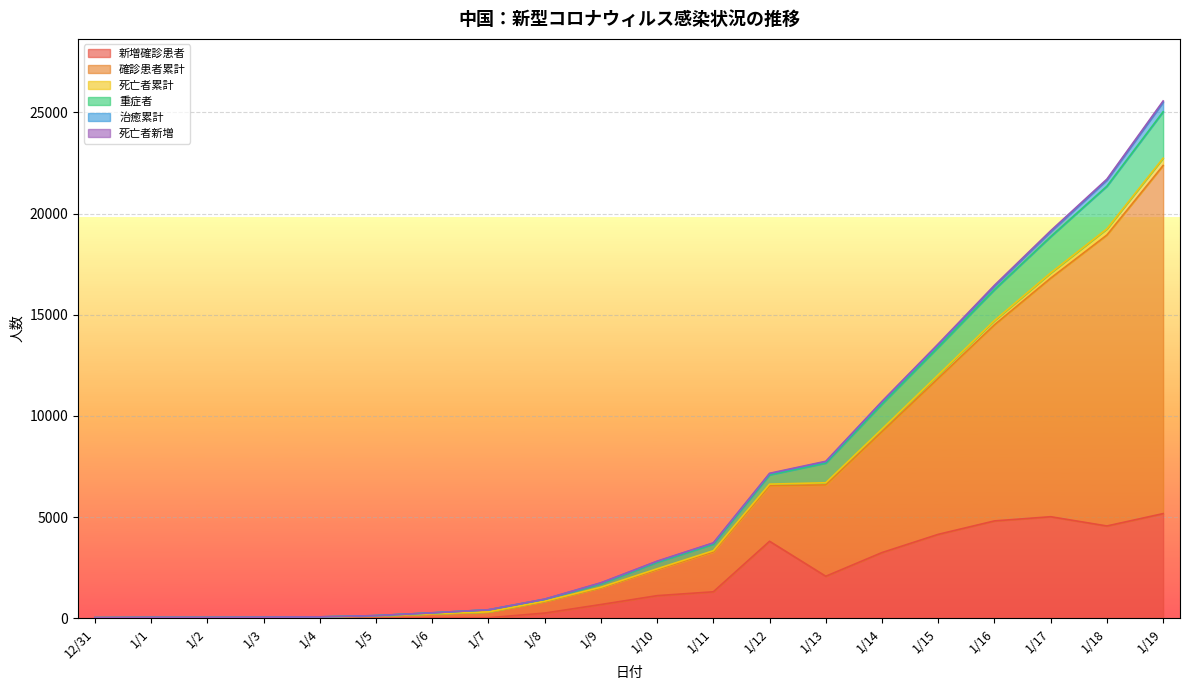

Where is 確診患者累計 nearest to the value 12772?

1/15